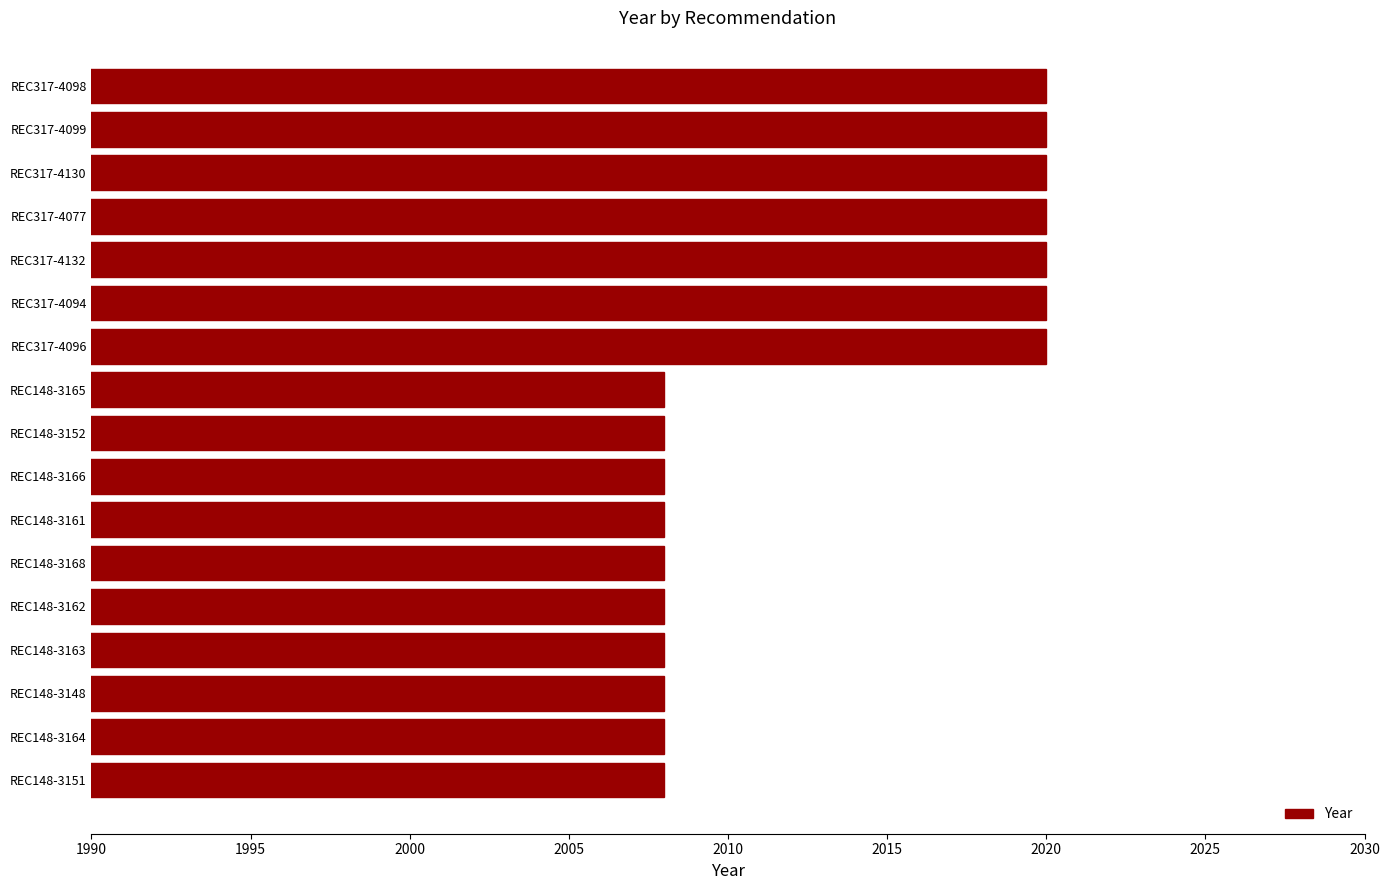

What is the greatest value displayed?

2020